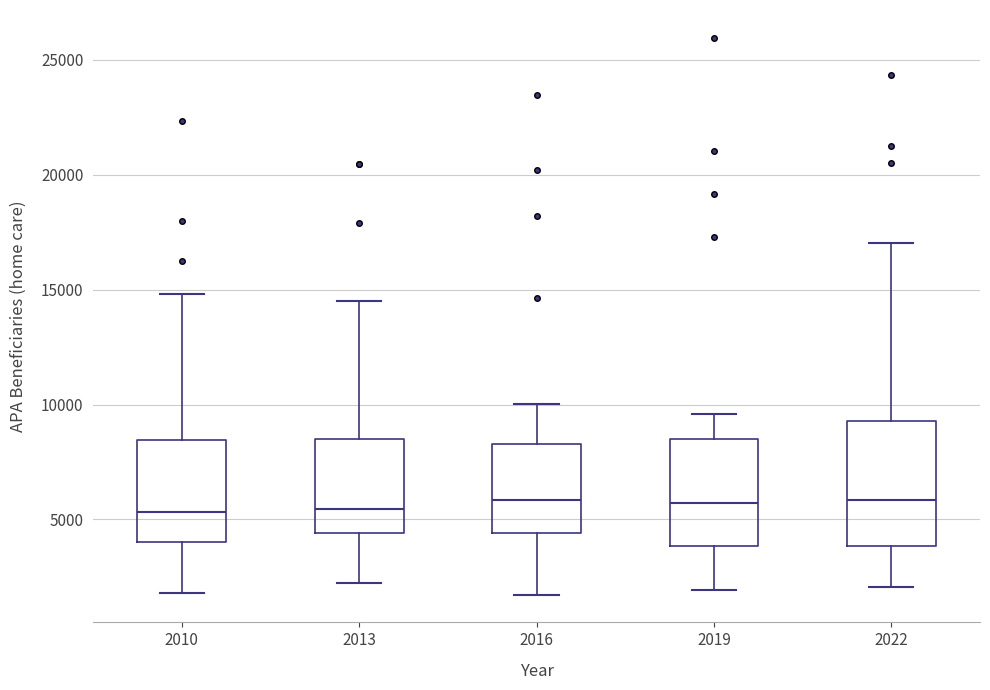

Reading left to right, transcribe this box plot: for each box, give where its median line is, the range the box spans, and where its two whiskers end, as read against the y-axis. The values are not printed on the chart, so give them approximately, as read against the axis.

2010: median 5500, box 4000 to 8500, whiskers 2000 to 15000
2013: median 5500, box 4500 to 8500, whiskers 2000 to 14500
2016: median 6000, box 4500 to 8500, whiskers 1500 to 10000
2019: median 5500, box 4000 to 8500, whiskers 2000 to 9500
2022: median 6000, box 4000 to 9500, whiskers 2000 to 17000